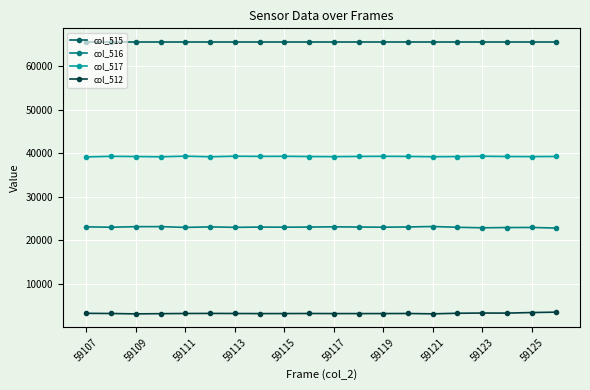

Rank the series by their average value, from highest to lowest.

col_515, col_517, col_516, col_512